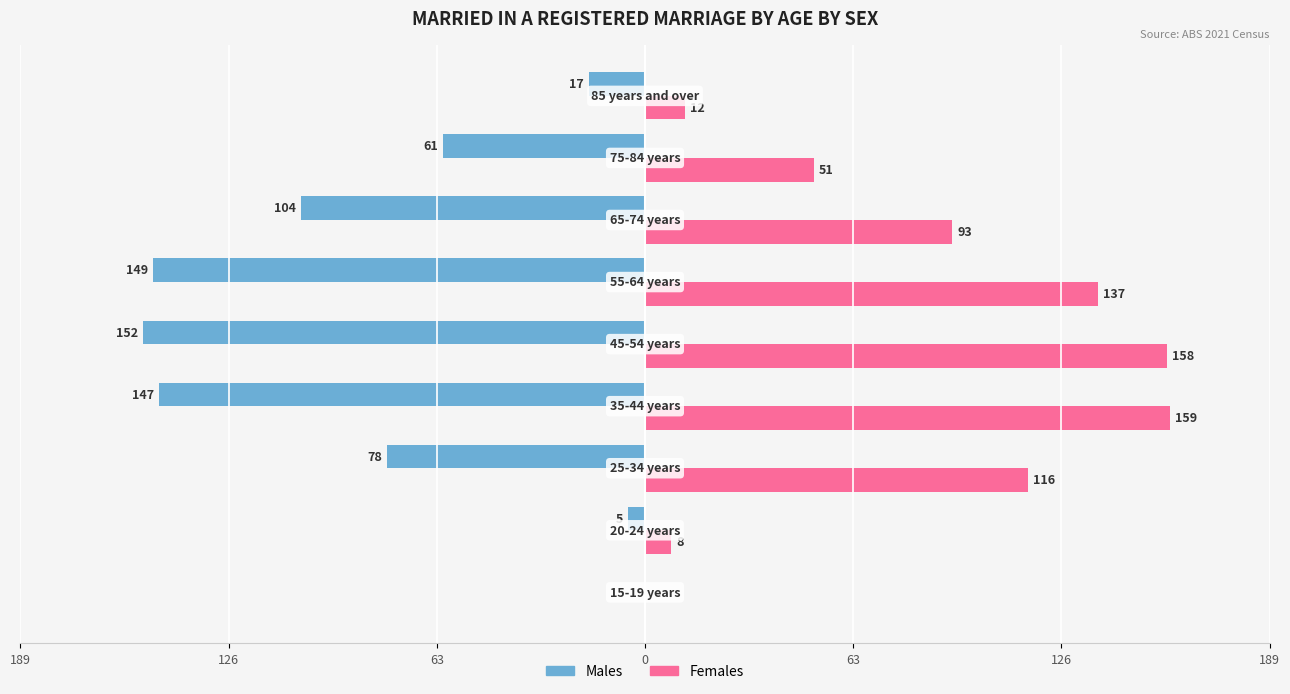

What is the maximum value for Females?

159